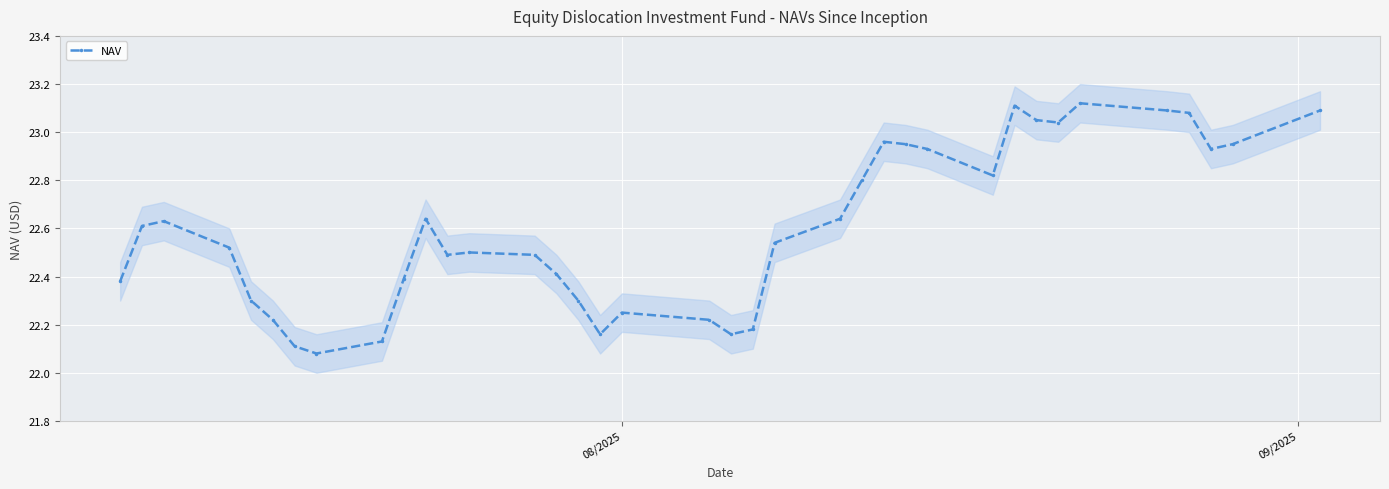

What is the difference between the maximum and minimum values?

1.0